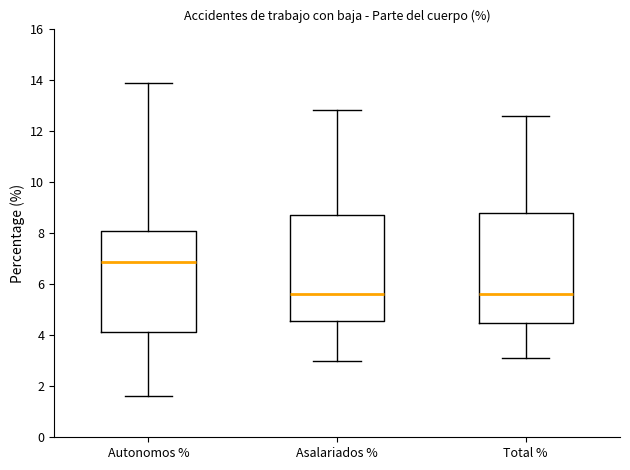

Reading left to right, transcribe this box plot: for each box, give where its median line is, the range the box spans, and where its two whiskers end, as read against the y-axis. The values are not printed on the chart, so give them approximately, as read against the axis.

Autonomos %: median 6.8, box 4.2 to 8.0, whiskers 1.6 to 13.8
Asalariados %: median 5.6, box 4.6 to 8.6, whiskers 3.0 to 12.8
Total %: median 5.6, box 4.4 to 8.8, whiskers 3.0 to 12.6